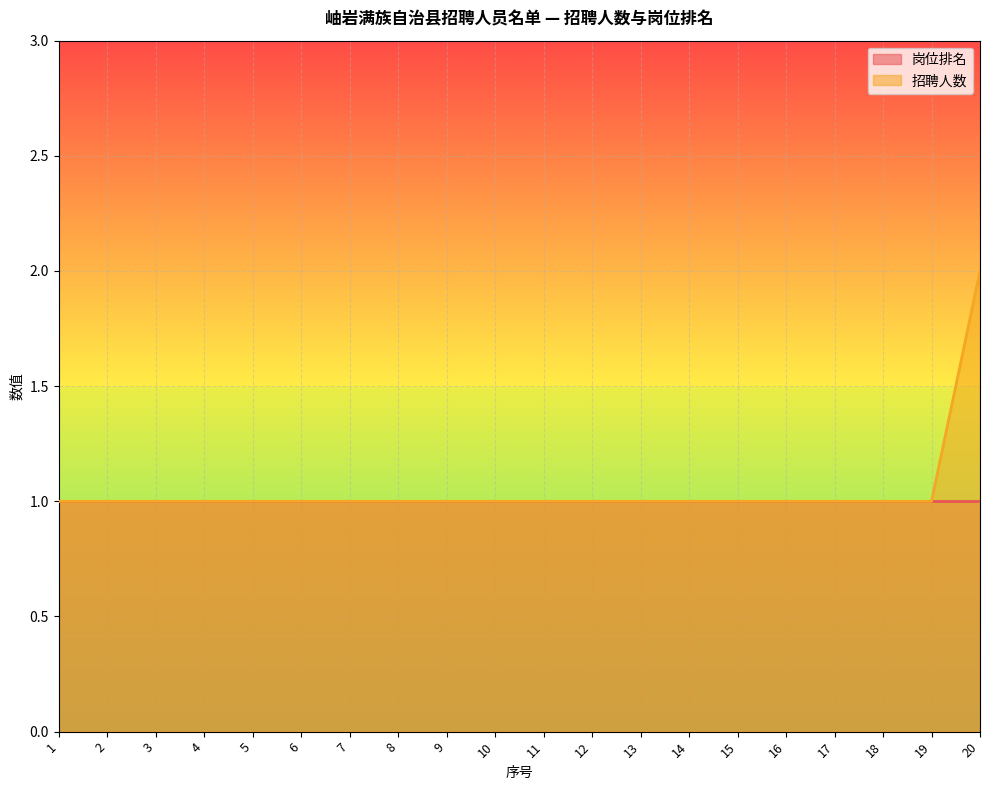

Count the number of values greater than 1.

1